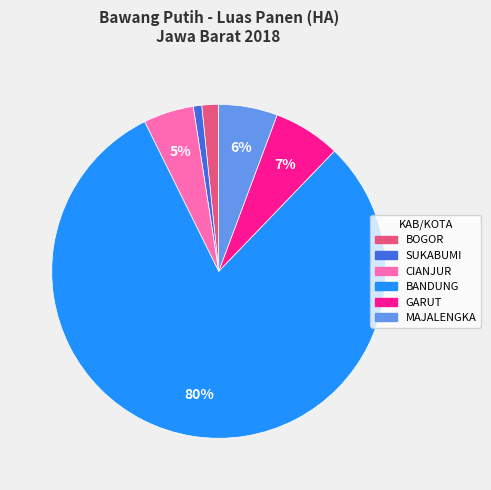

Do GARUT and BOGOR together represent more than half of the pie?

No